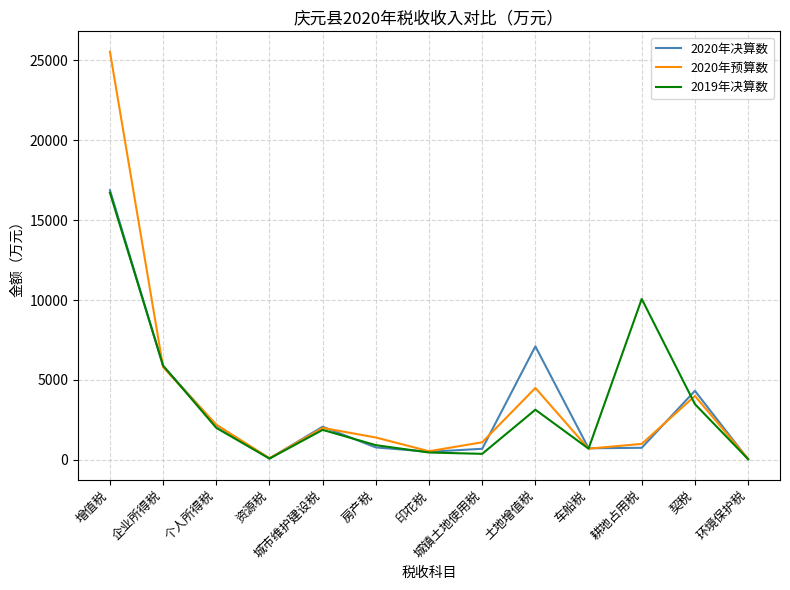

Is it true that 2019年决算数 equals 2000 at 个人所得税?

True